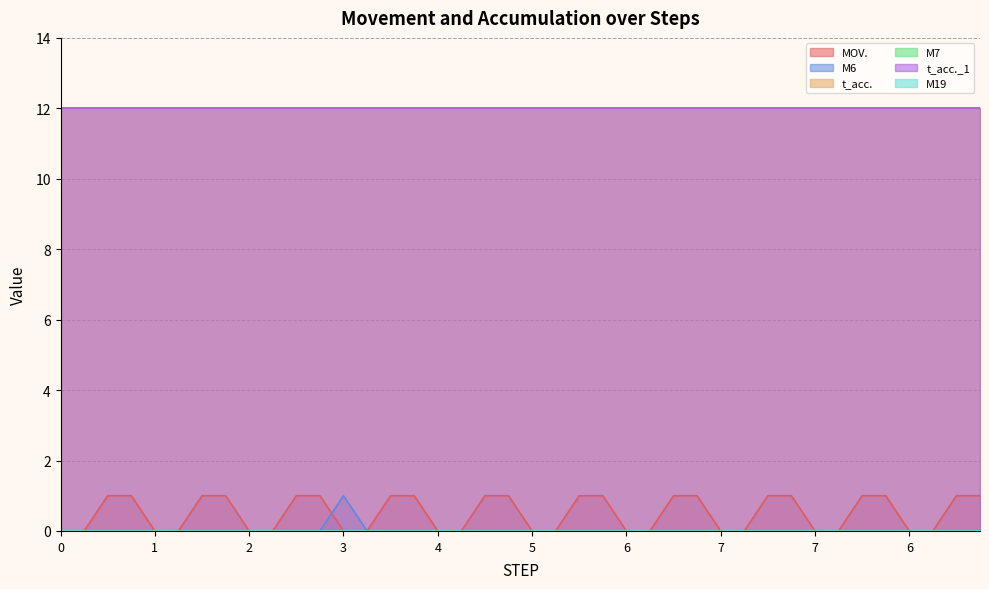

What is the label of the 5th point from the right?

6